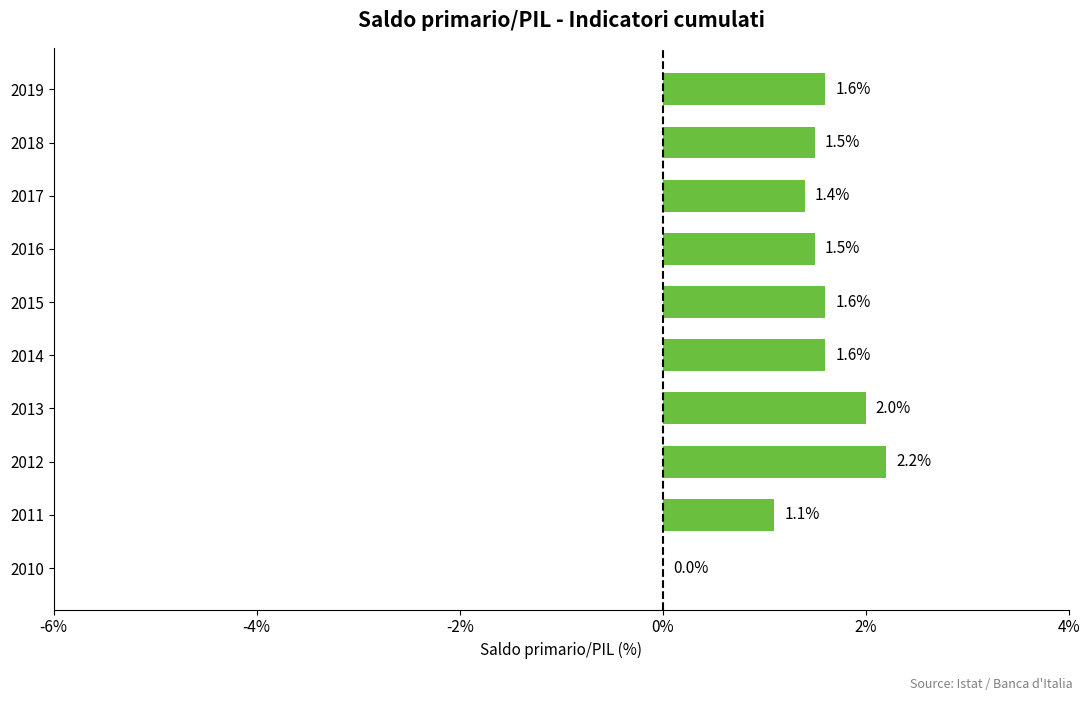

Is it true that the value at 2015 is 1.6?

True